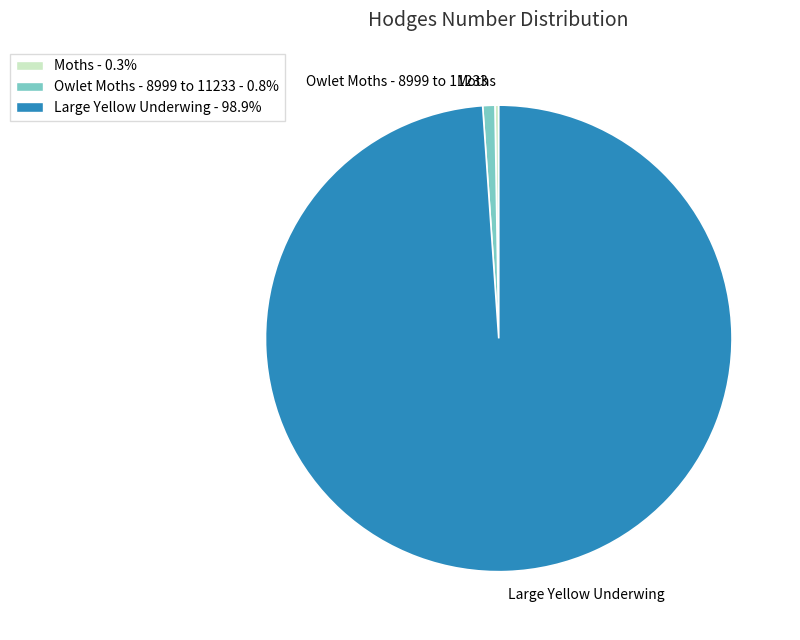

Does Large Yellow Underwing represent more than half of the total?

Yes